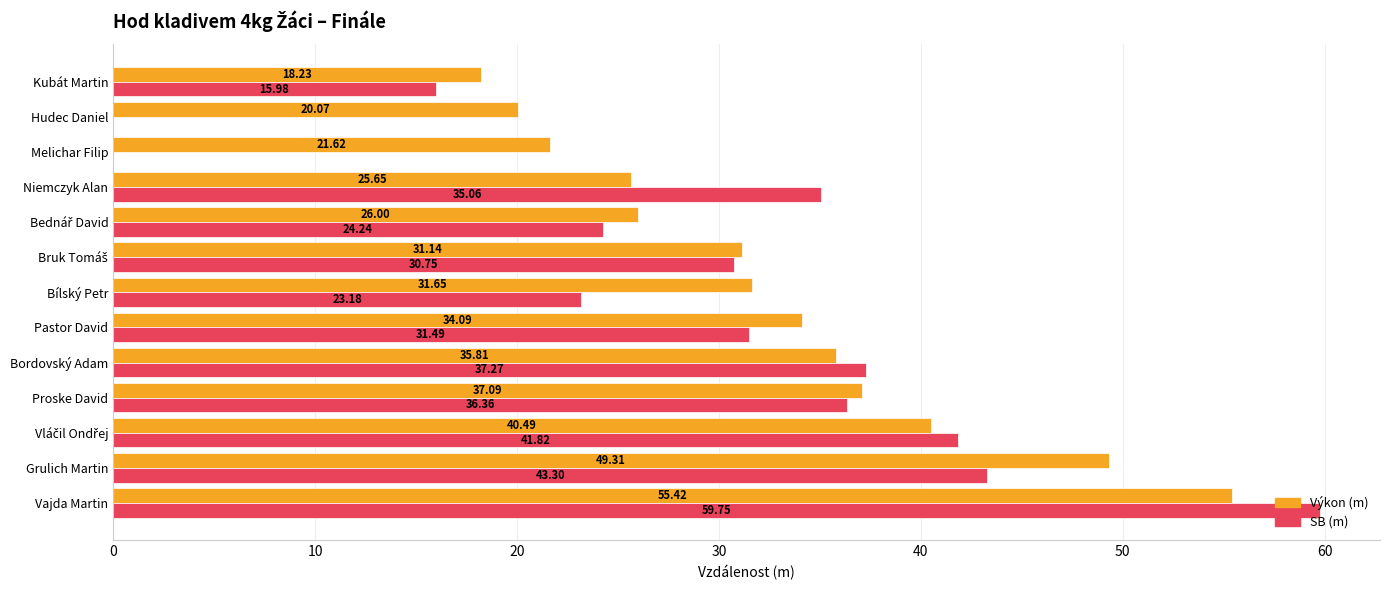

What is the total value across all series at Hudec Daniel?

20.1